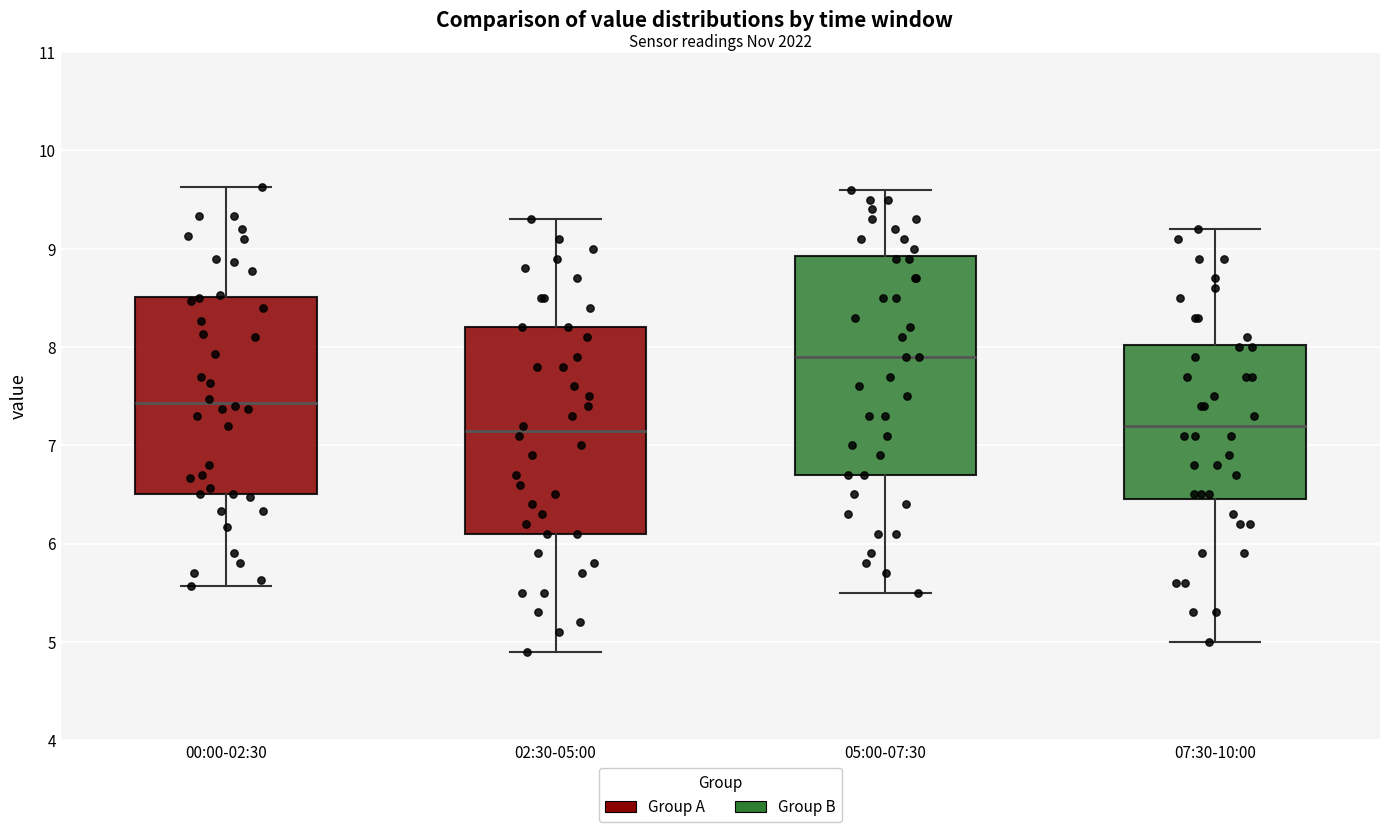

Where does the lower whisker of the box for 07:30-10:00 end on the y-axis? The values are not printed on the chart, so give them approximately, as read against the axis.

5.0